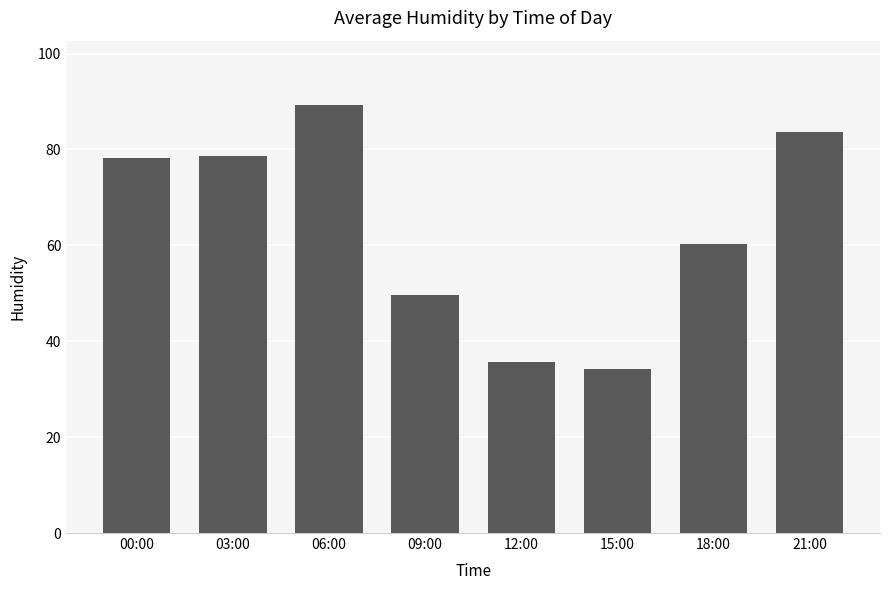

Are the bars horizontal?

No